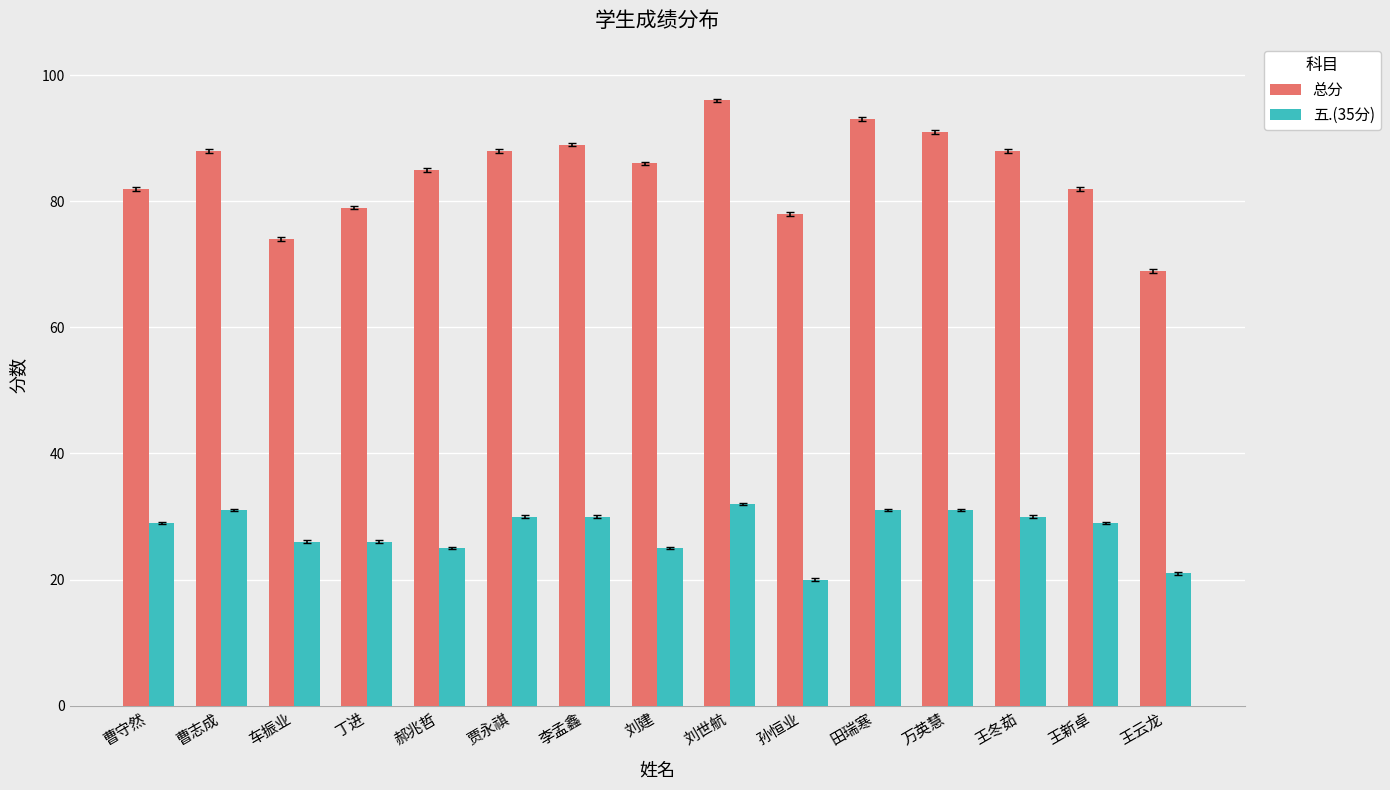

Rank the series by their average value, from highest to lowest.

总分, 五.(35分)